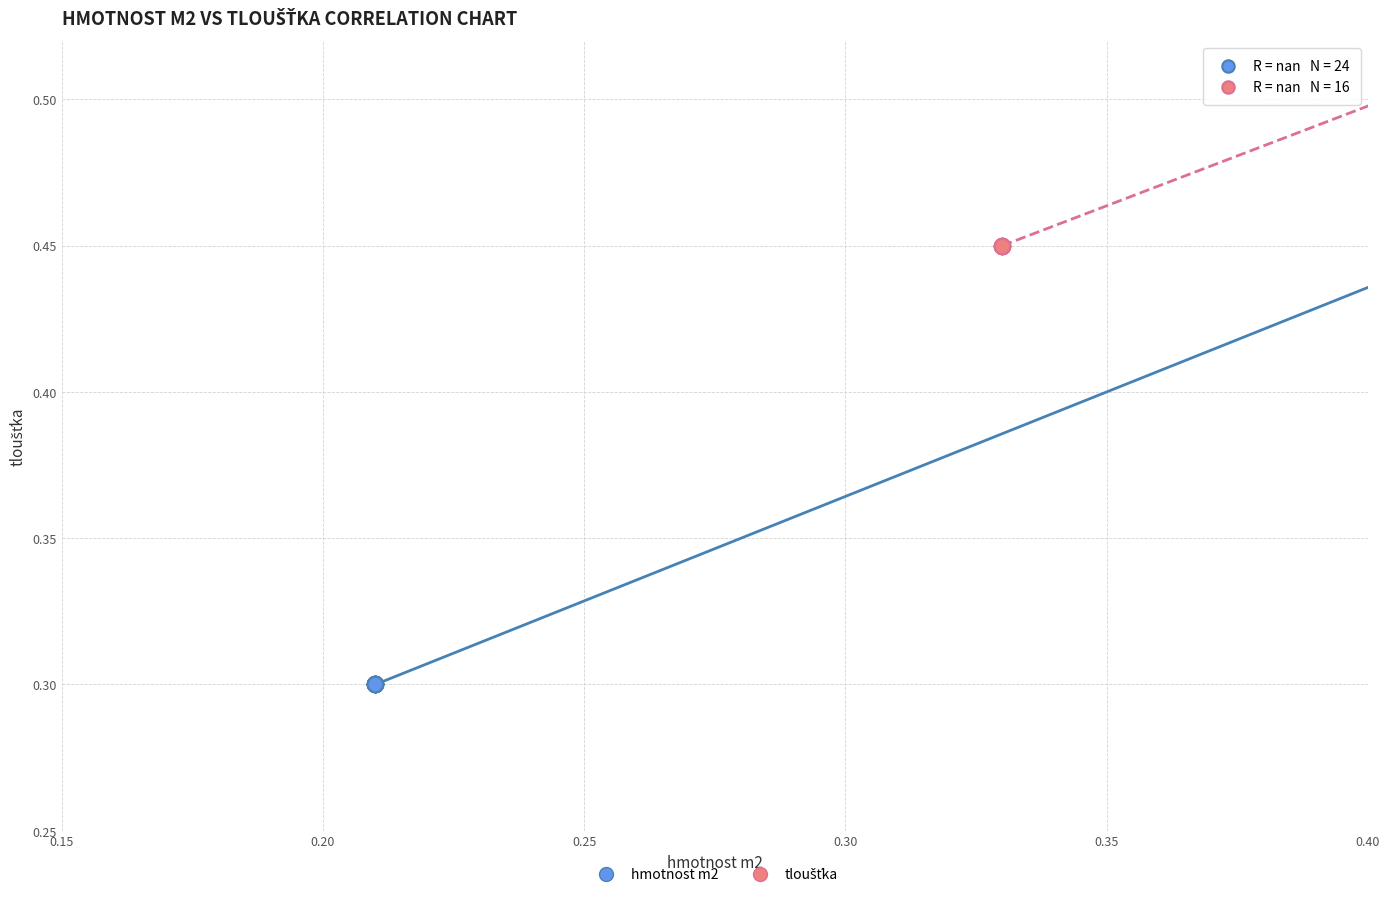

Which series contains the lowest Y value?

hmotnost m2